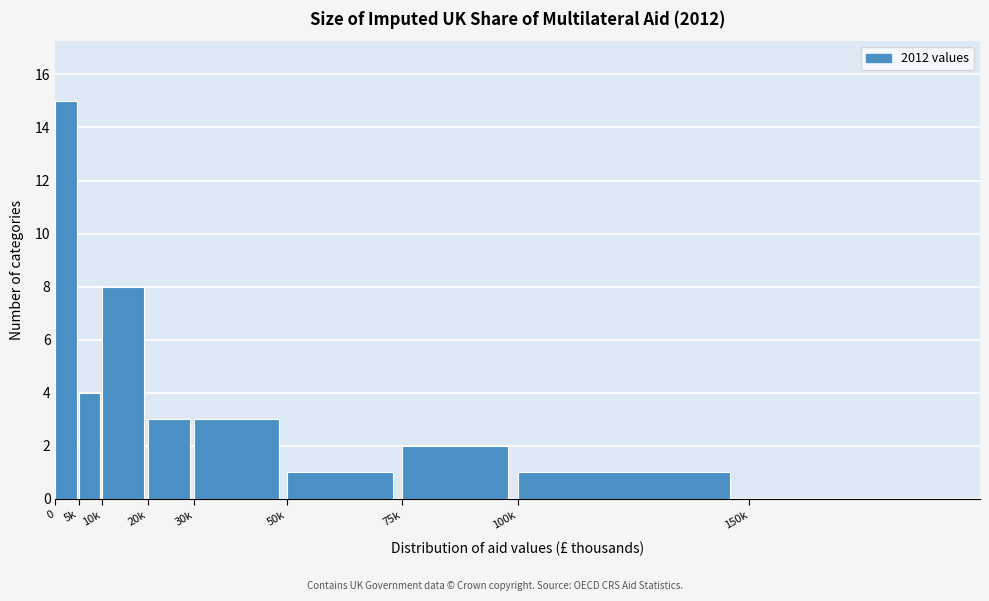

Reading left to right, what are all the values shown in this chart?

0=15	5k=4	10k=8	20k=3	30k=3	50k=1	75k=2	100k=1	150k=0